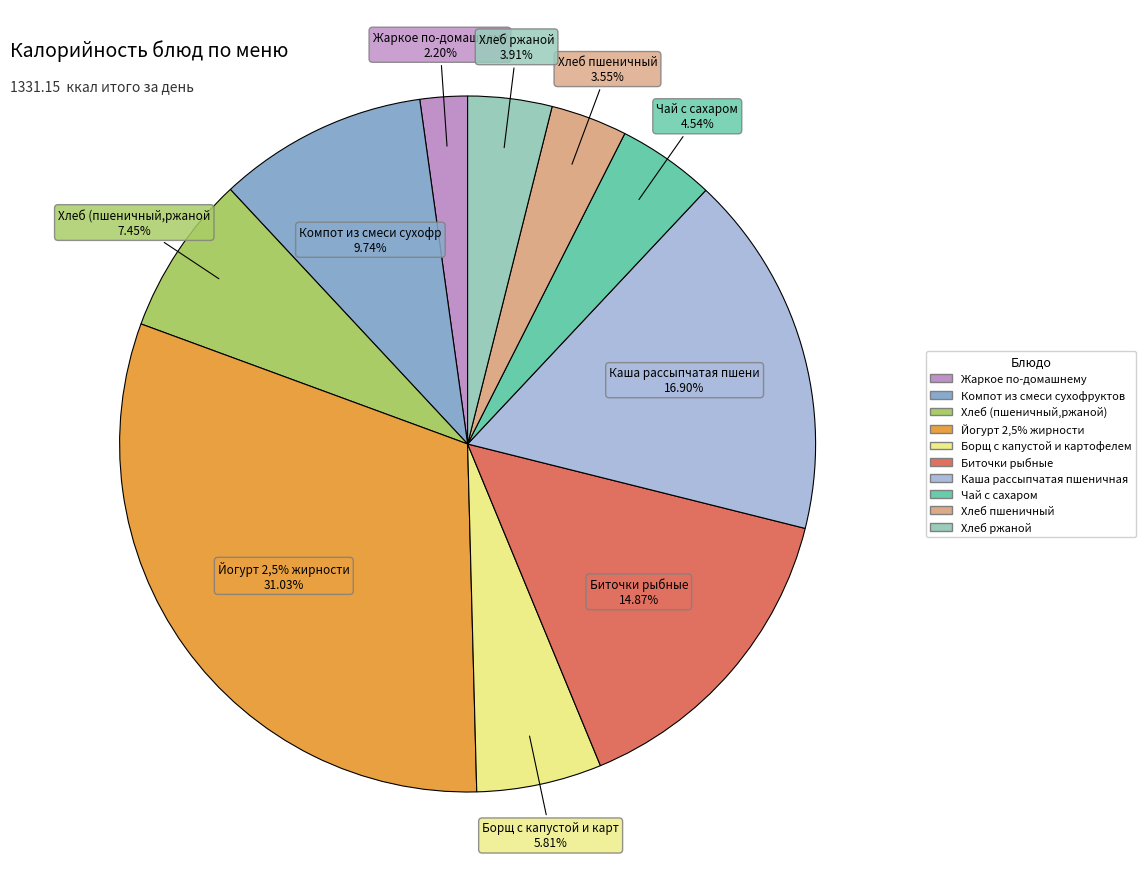

What percentage do Хлеб пшеничный and Хлеб ржаной together represent?

7.5%